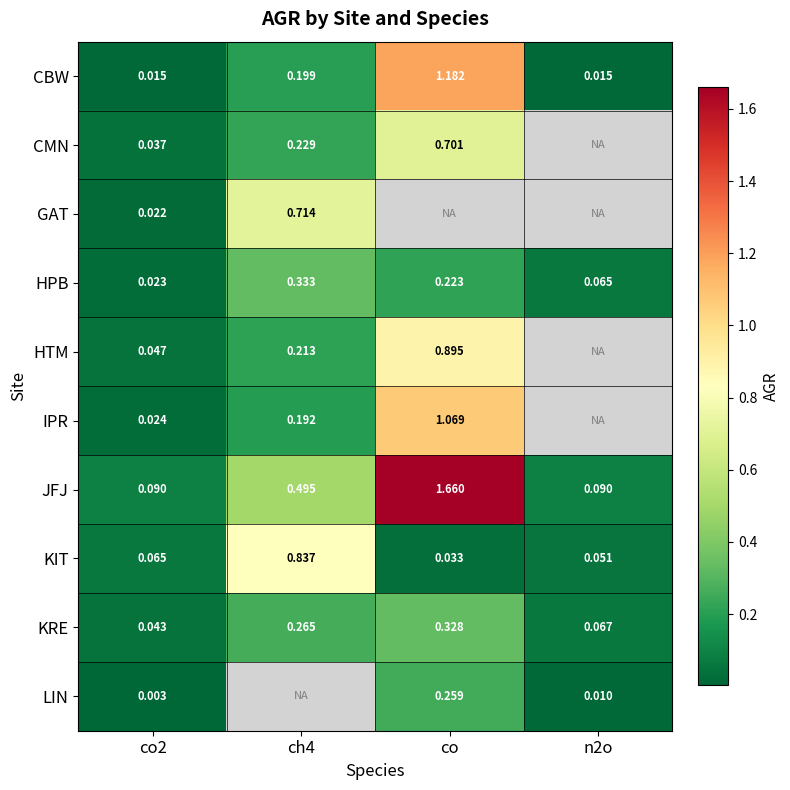

How many series are shown in this chart?

10